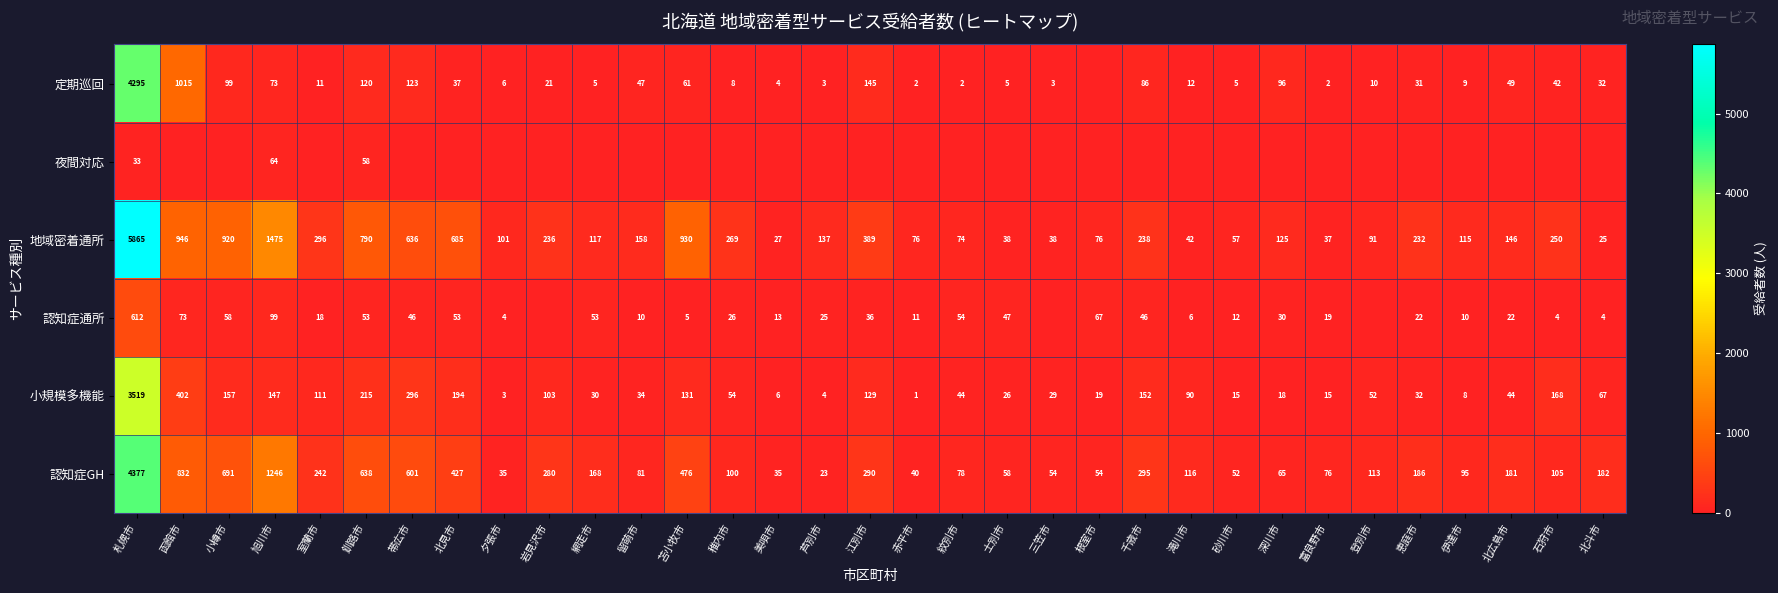

Is it true that 認知症通所 equals 53 at 北見市?

True